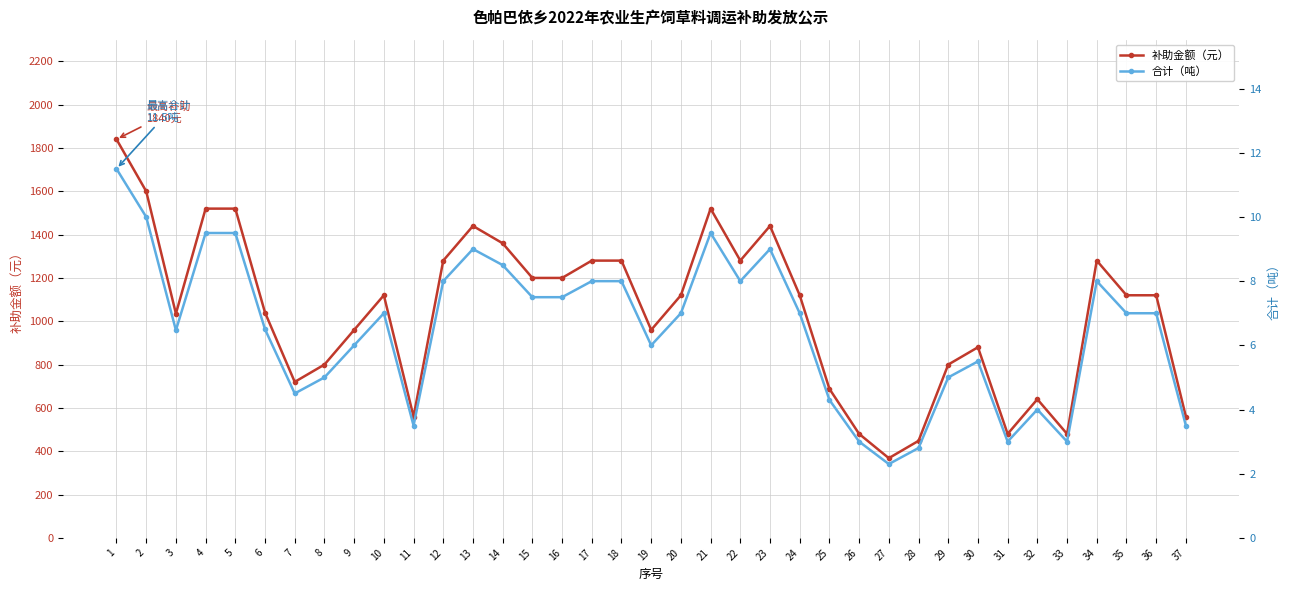

Which series changed the most between 12 and 13?

补助金额（元）